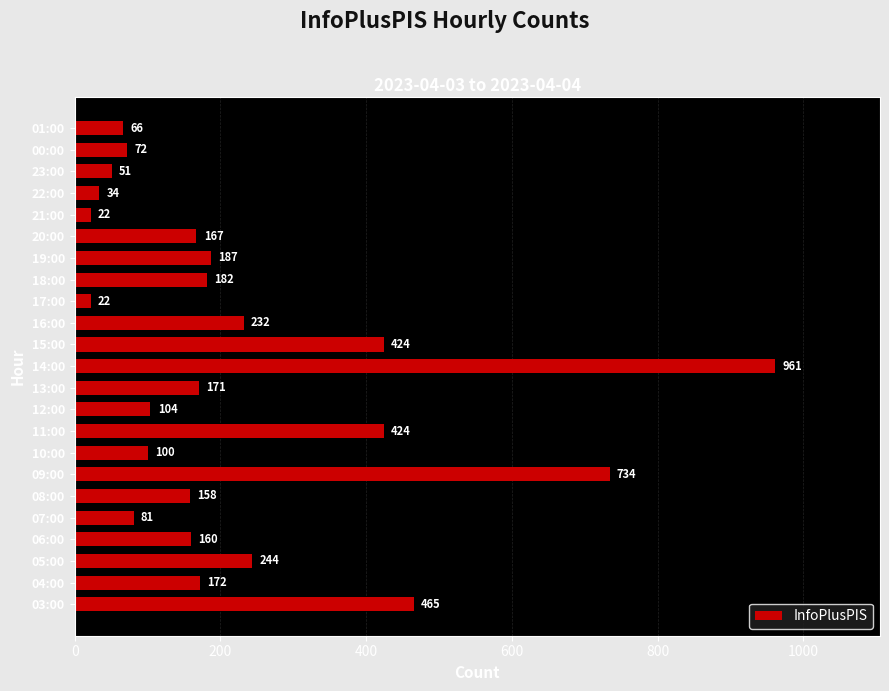

What is the smallest value displayed?

22